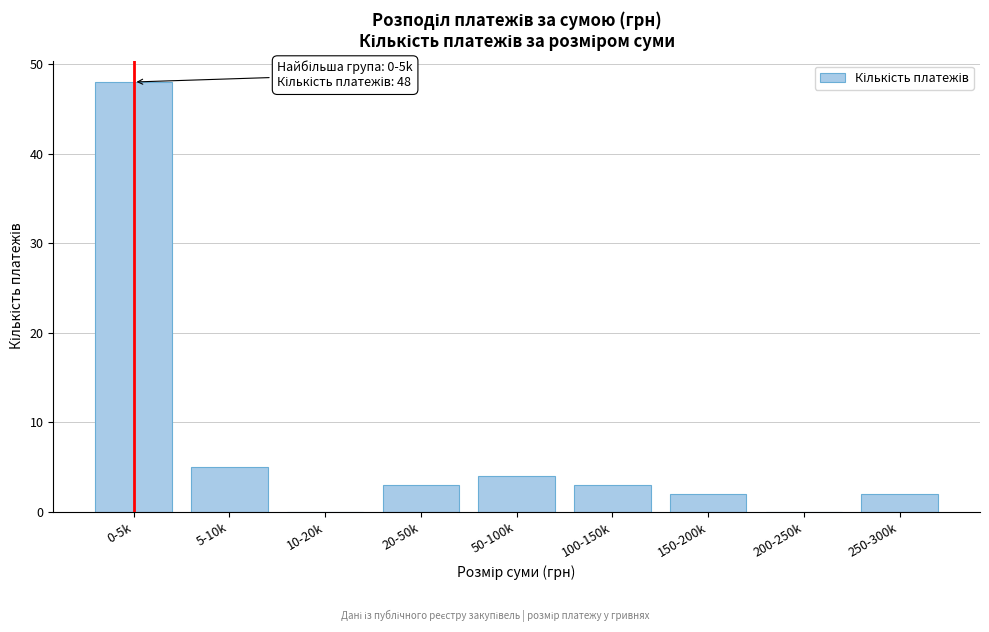

Reading left to right, what are all the values shown in this chart?

0-5k=48	5-10k=5	10-20k=0	20-50k=3	50-100k=4	100-150k=3	150-200k=2	200-250k=0	250-300k=2